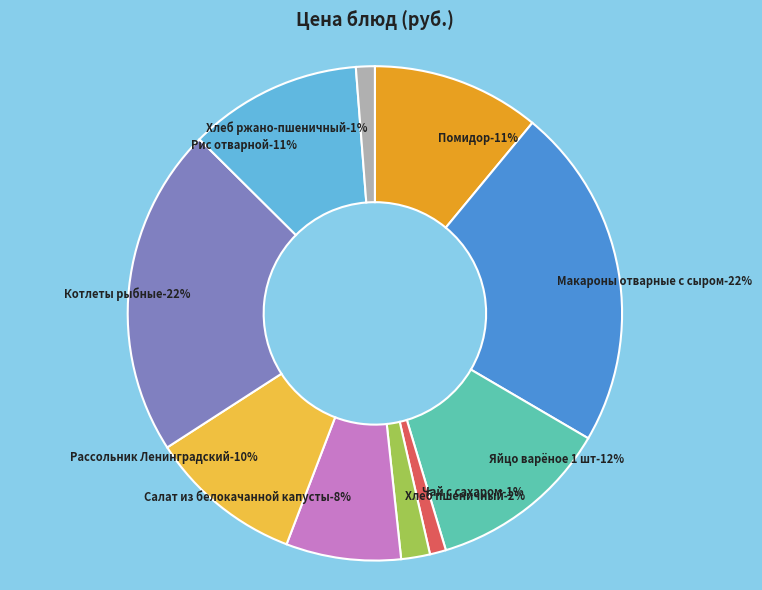

Does any single category account for the majority?

No